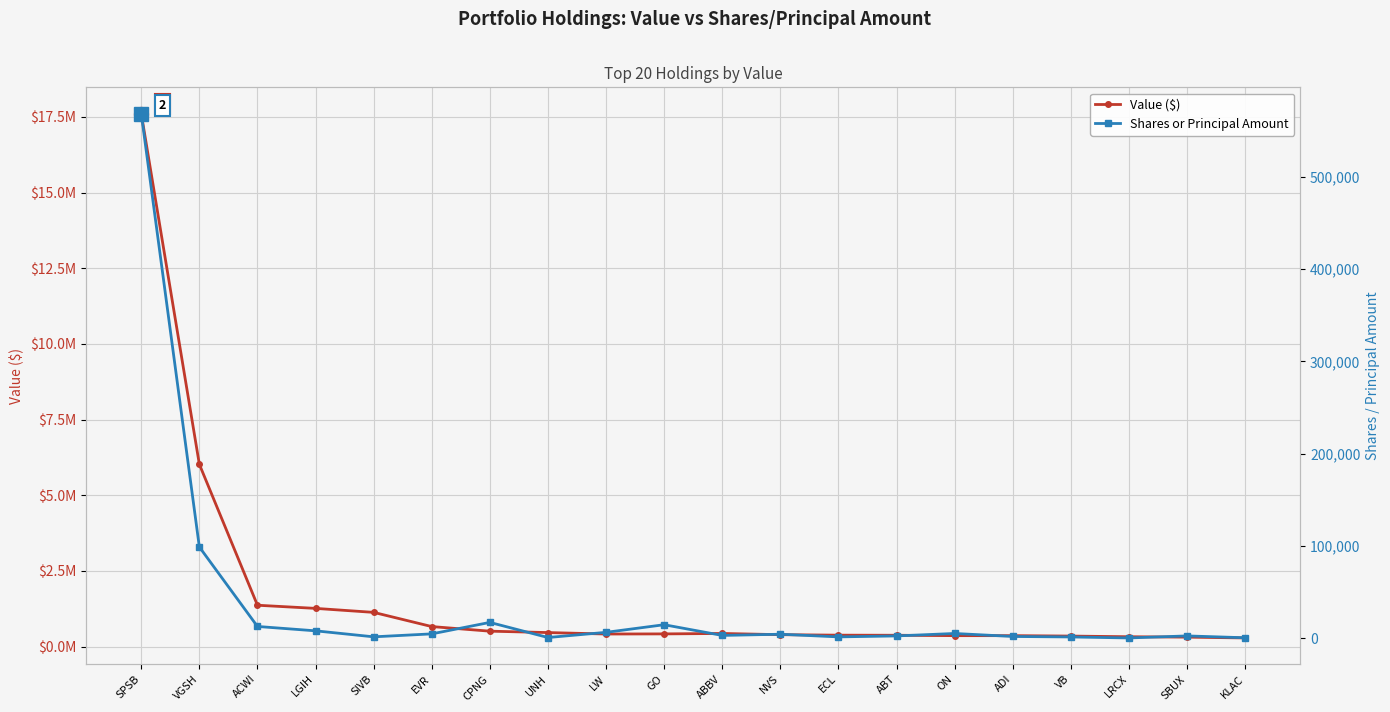

True or false: Shares or Principal Amount has a value of 450 at LRCX.

True